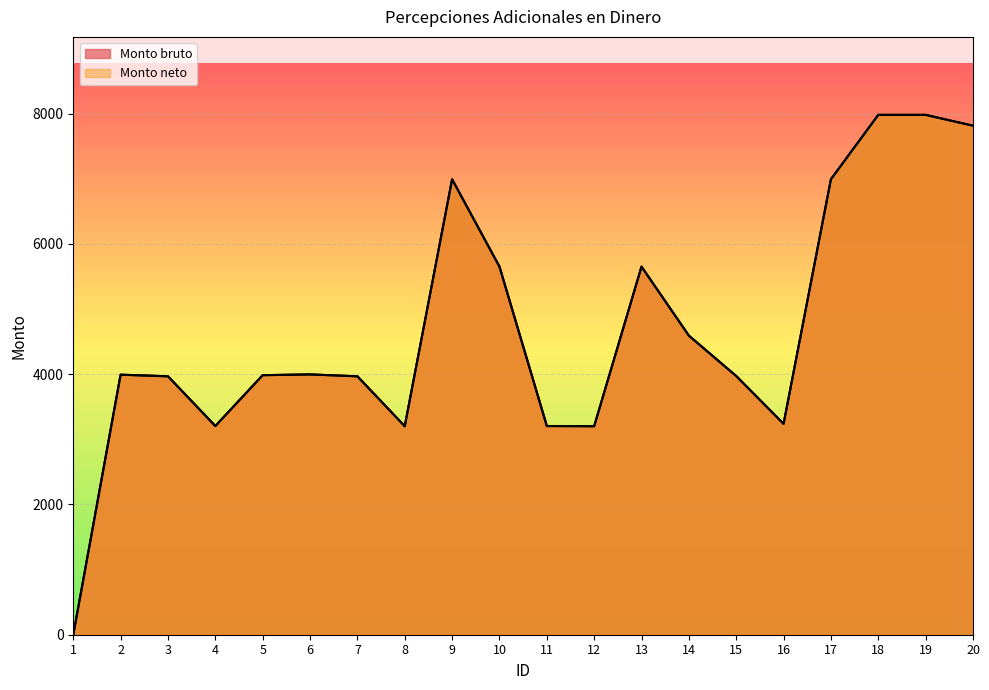

What is the sum of the Monto bruto values at 10 and 11?

8855.9